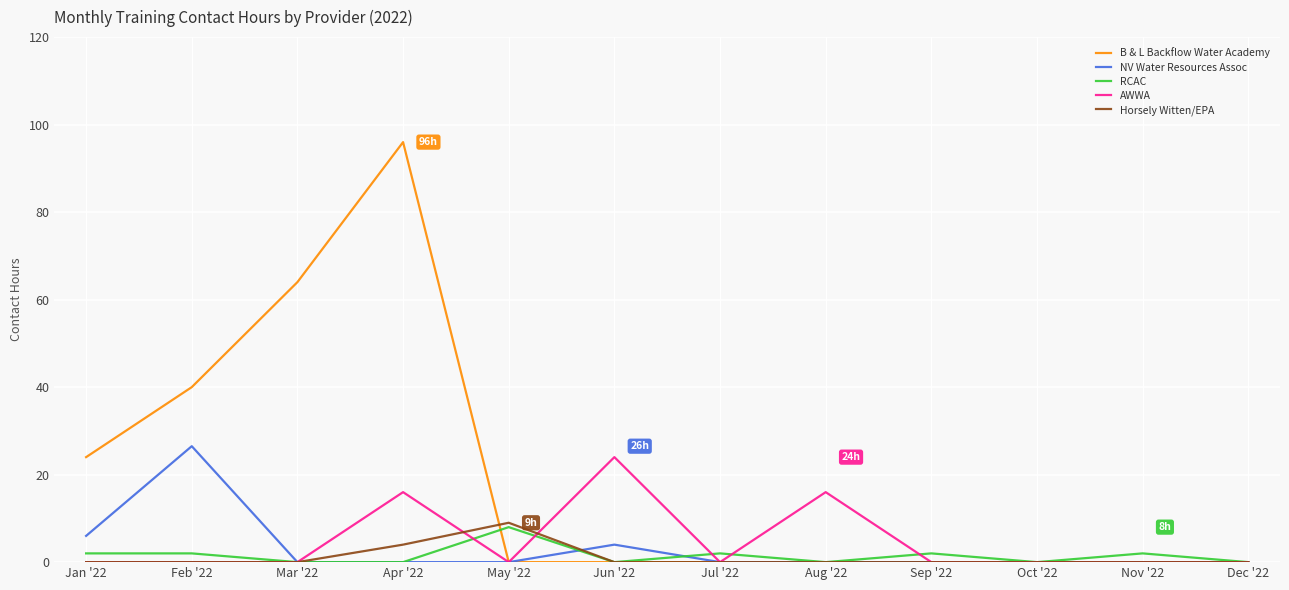

Which series has the widest spread of values?

B & L Backflow Water Academy